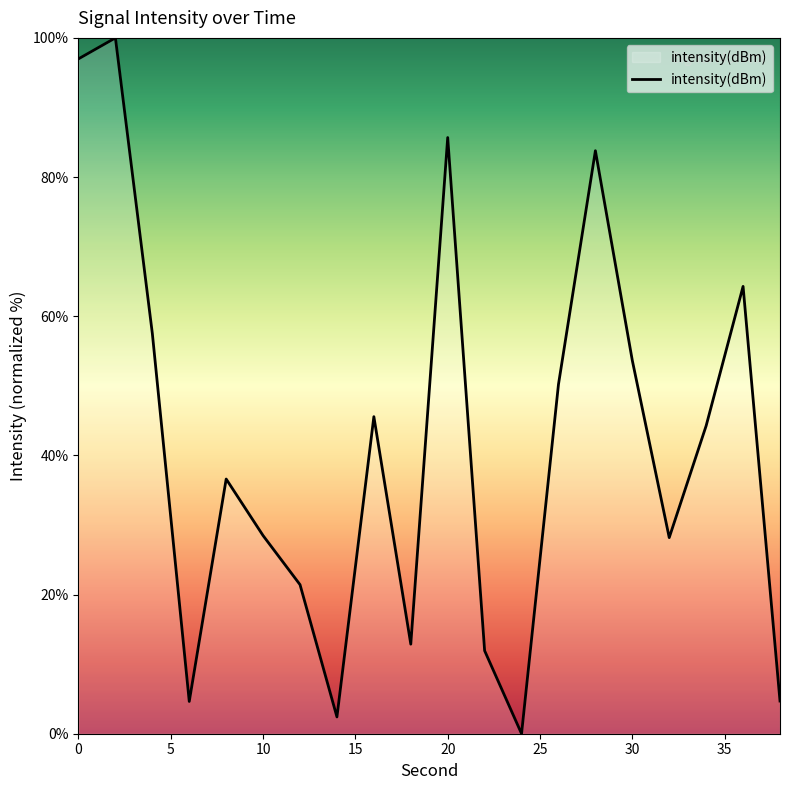

What is the maximum value shown in the chart?

100.0